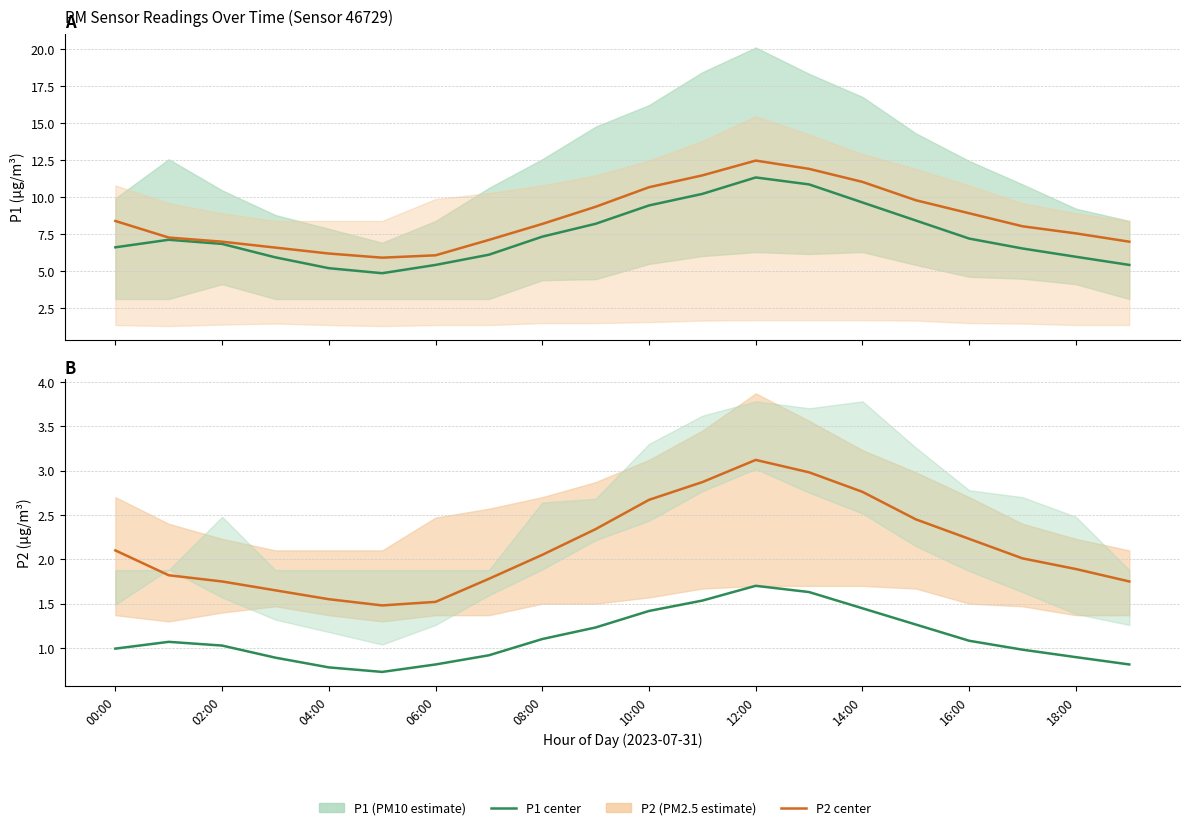

Is this an area chart (filled region under the line)?

No